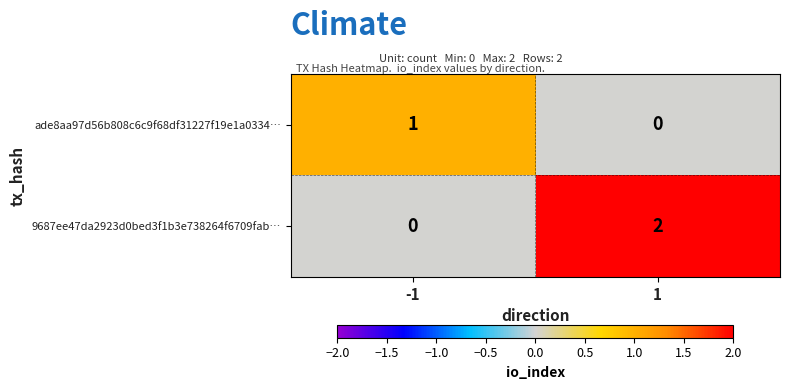

Rank the series by their maximum value, from lowest to highest.

ade8aa97d56b808c6c9f68df31227f19e1a0334…, 9687ee47da2923d0bed3f1b3e738264f6709fab…